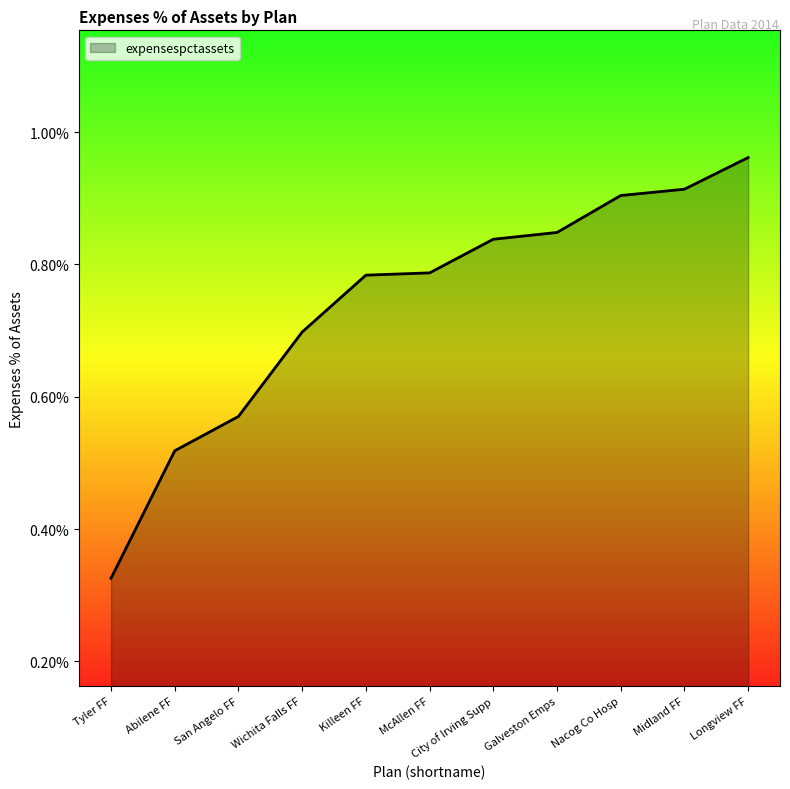

Is this an area chart (filled region under the line)?

Yes